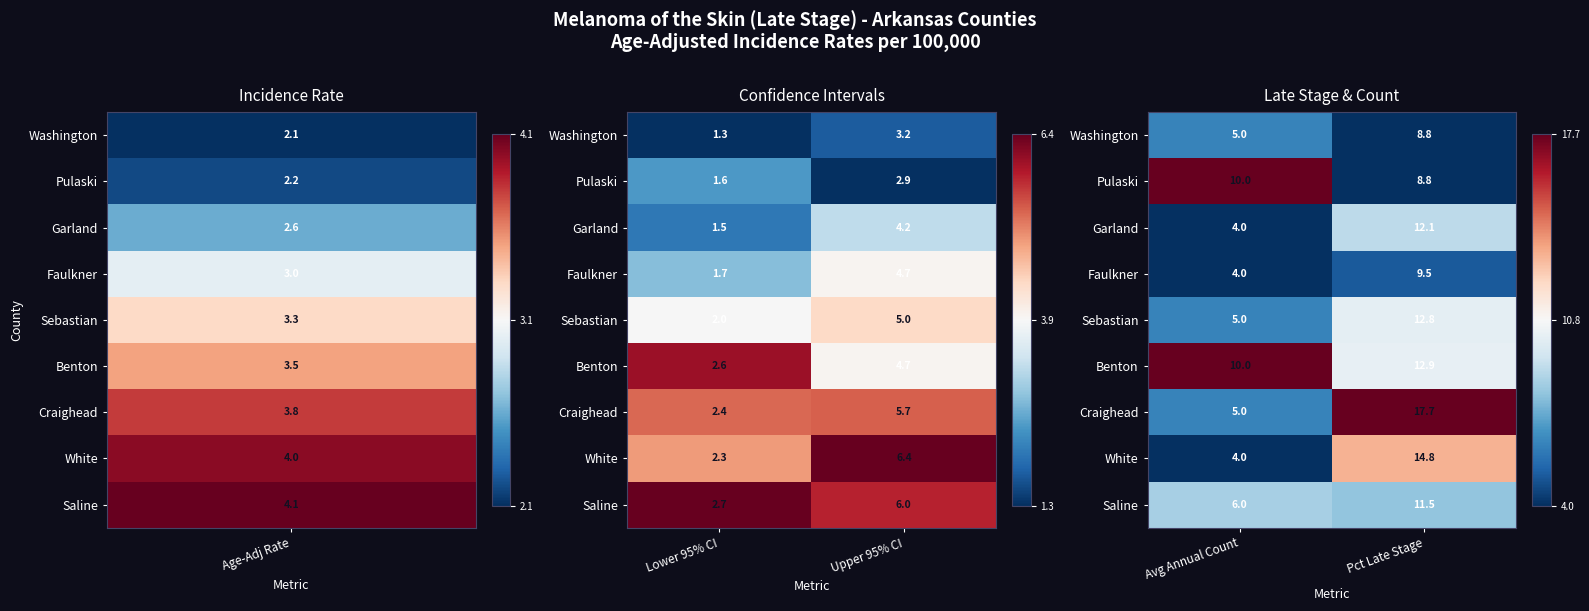

Which series has the widest spread of values?

Pulaski